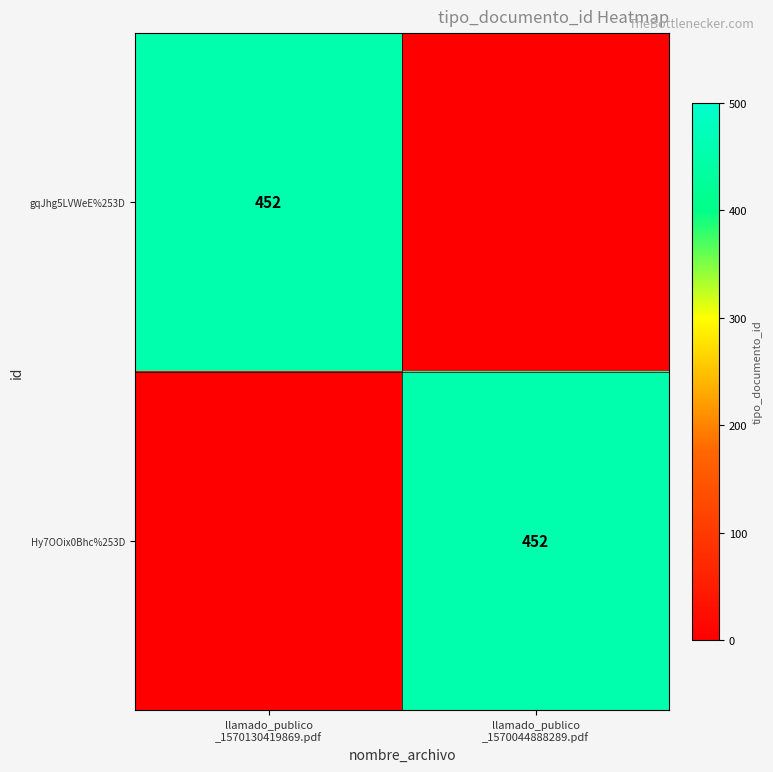

What is the average value of the Hy7OOix0Bhc%253D series?

226